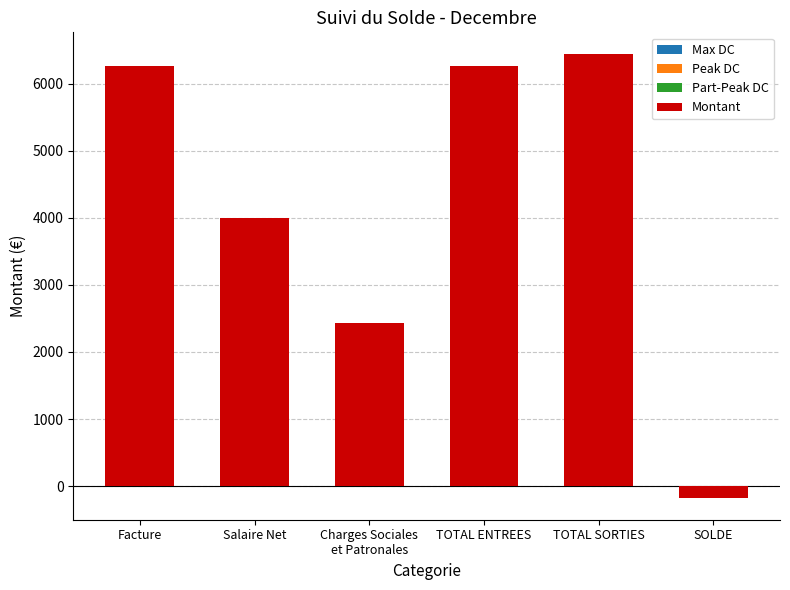

What is the ratio of the value at Salaire Net to the value at Facture?

0.6